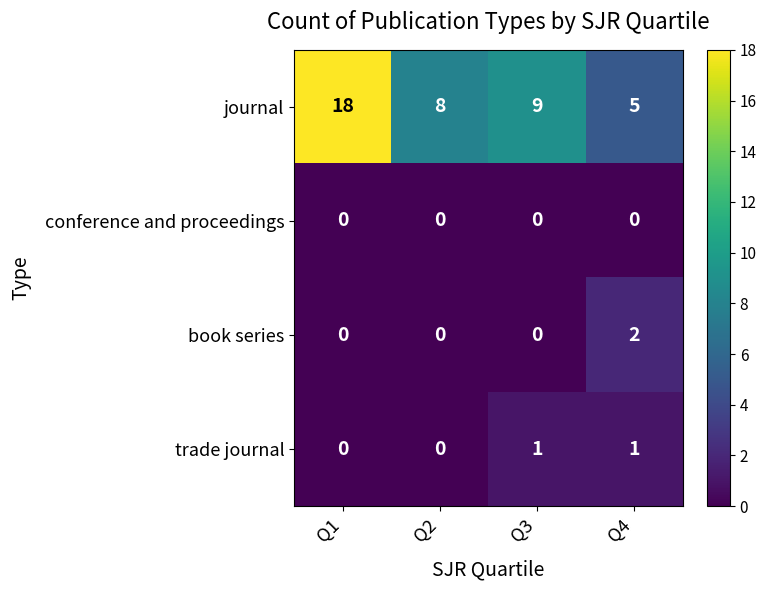

Rank the series by their maximum value, from lowest to highest.

conference and proceedings, trade journal, book series, journal